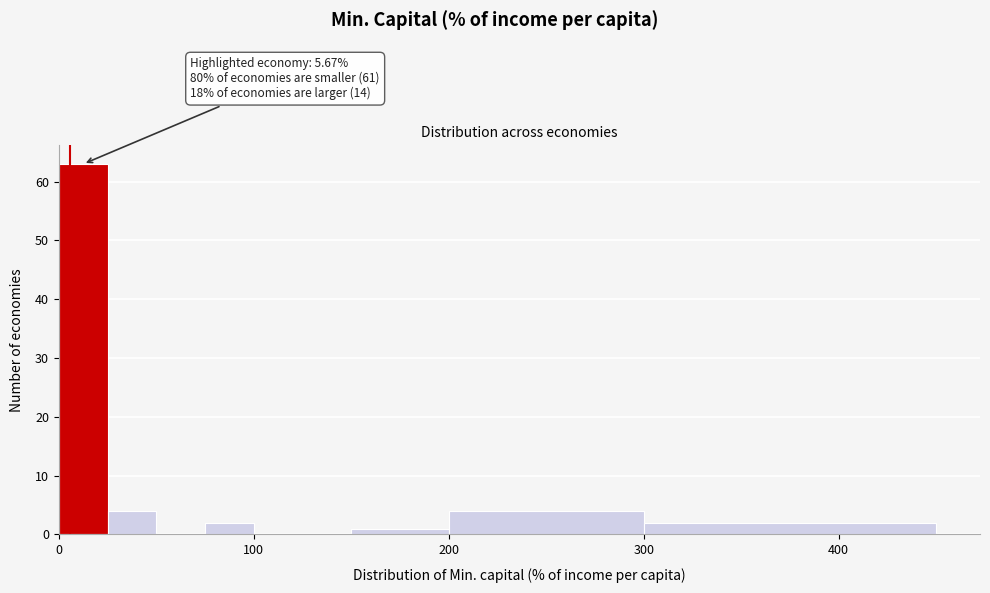

Around what value on the x-axis is the tallest bar? Give the approximate position of its centre, as read against the axis.

10